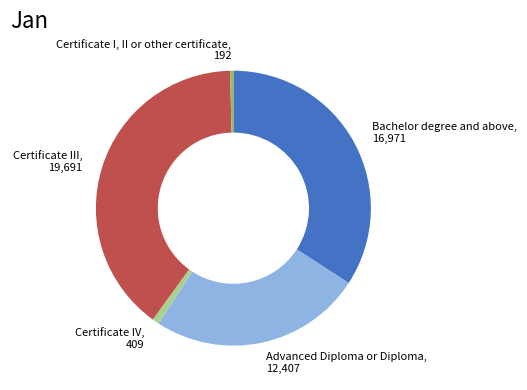

What is the largest slice in the pie chart?

Certificate III